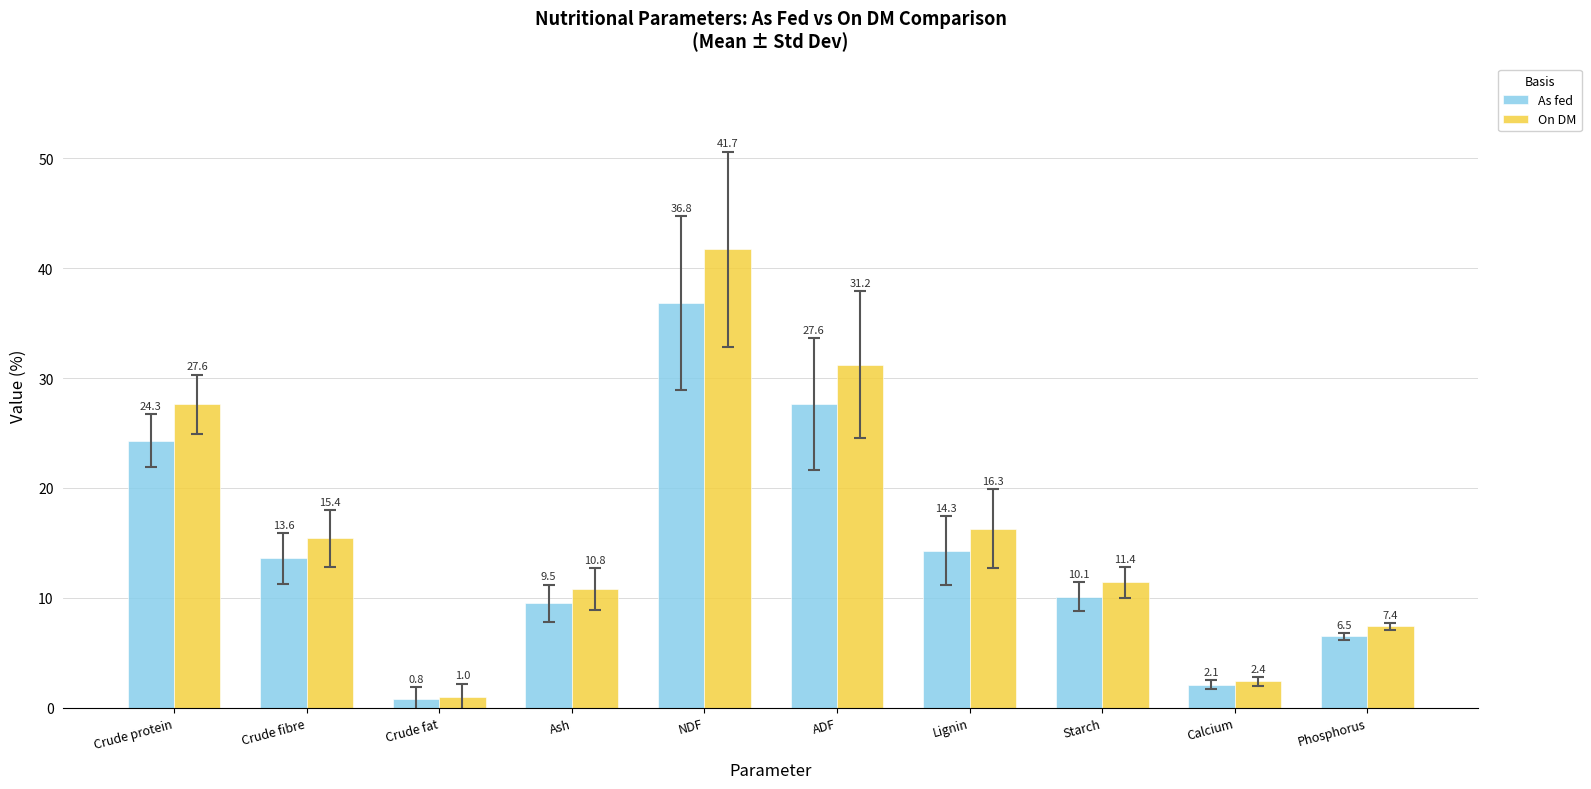

Between Crude fibre and Phosphorus, which series saw the biggest shift?

On DM